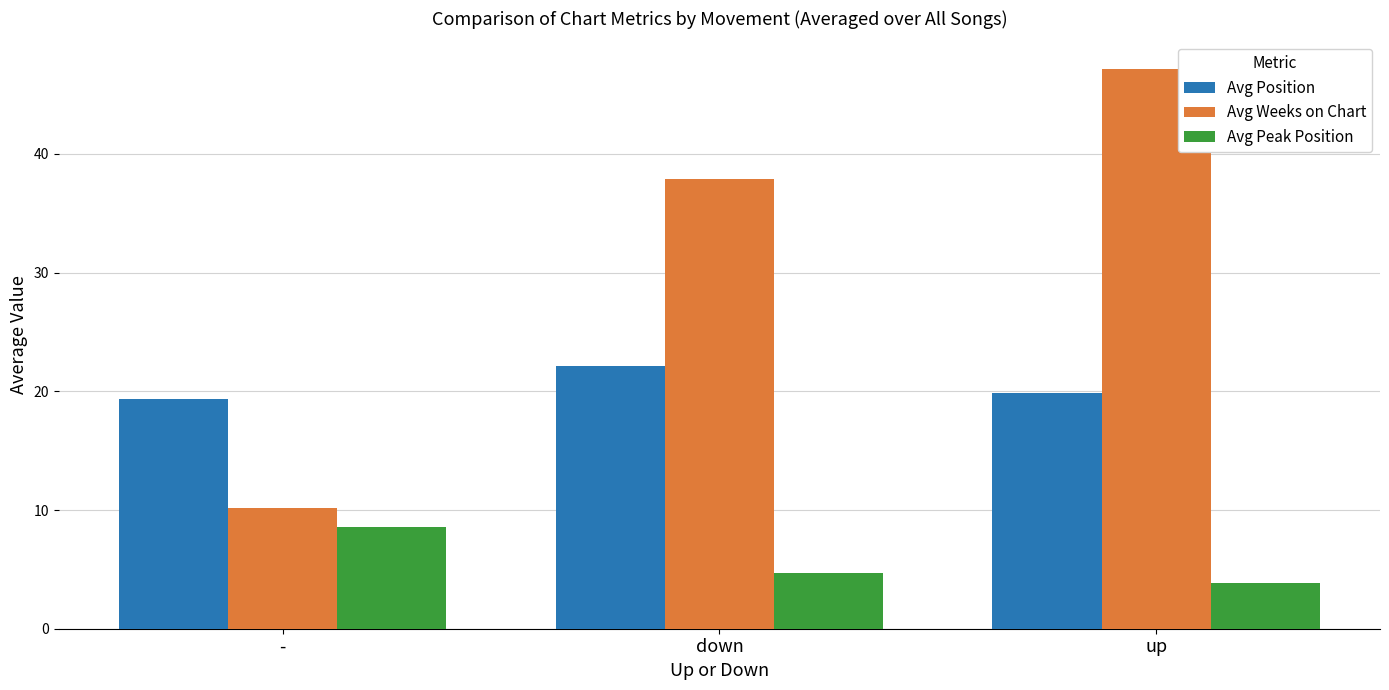

What is the value of the Avg Weeks on Chart bar at the 3rd from the left?

47.1